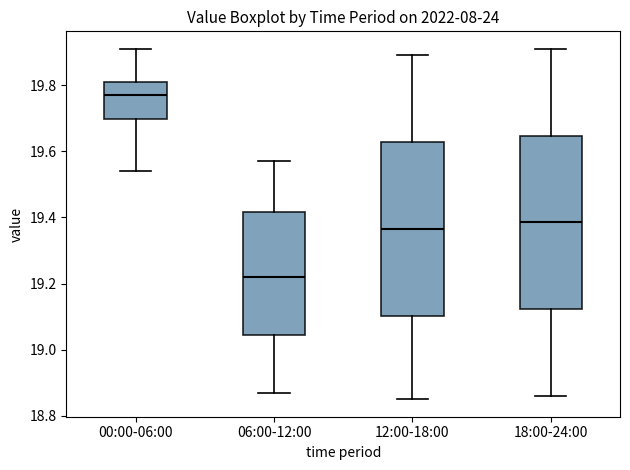

Which box's median line is the lowest?

06:00-12:00